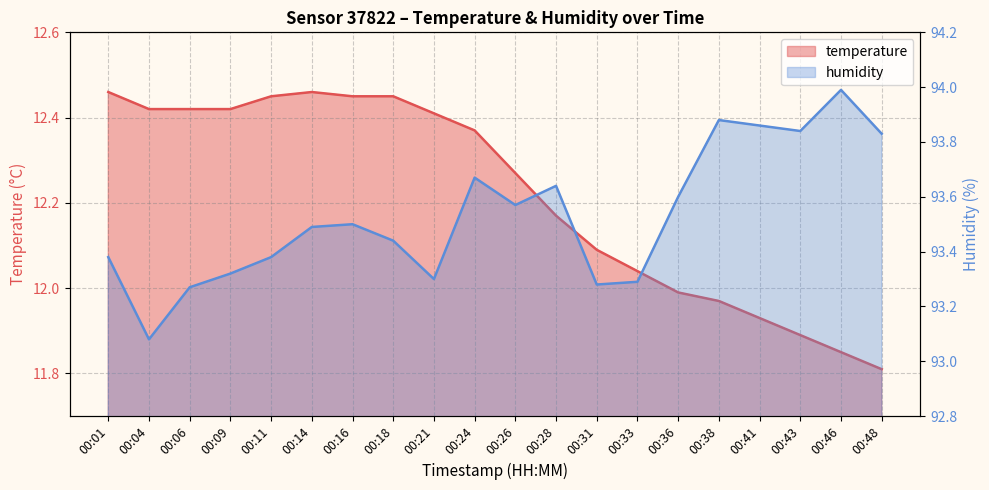

At how many categories does at least one series exceed 93?

20